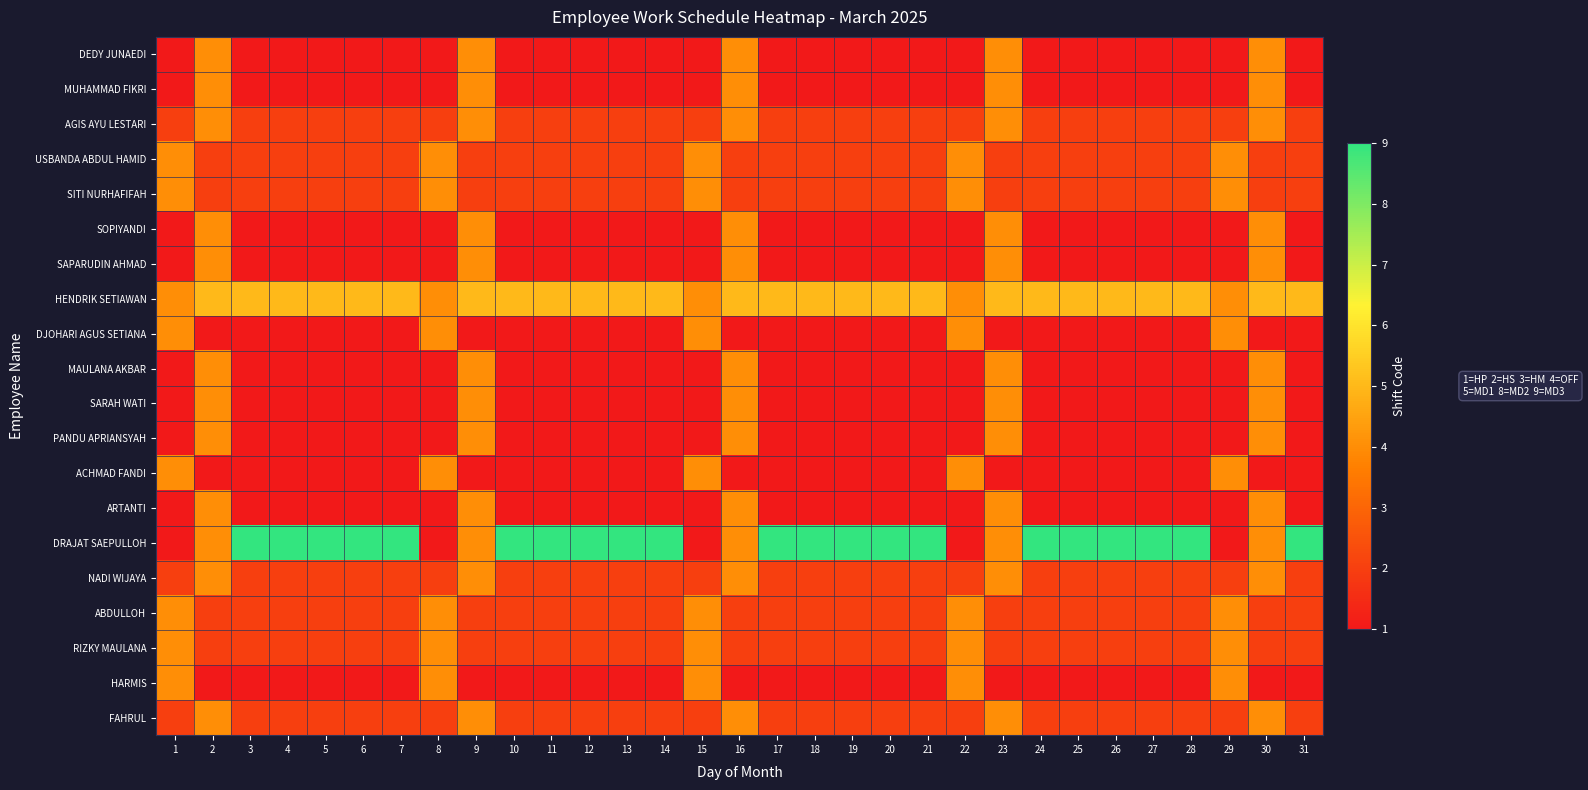

Reading left to right, extract all data points from this chart.

DEDY JUNAEDI: 1=1	2=4	3=1	4=1	5=1	6=1	7=1	8=1	9=4	10=1	11=1	12=1	13=1	14=1	15=1	16=4	17=1	18=1	19=1	20=1	21=1	22=1	23=4	24=1	25=1	26=1	27=1	28=1	29=1	30=4	31=1
MUHAMMAD FIKRI: 1=1	2=4	3=1	4=1	5=1	6=1	7=1	8=1	9=4	10=1	11=1	12=1	13=1	14=1	15=1	16=4	17=1	18=1	19=1	20=1	21=1	22=1	23=4	24=1	25=1	26=1	27=1	28=1	29=1	30=4	31=1
AGIS AYU LESTARI: 1=2	2=4	3=2	4=2	5=2	6=2	7=2	8=2	9=4	10=2	11=2	12=2	13=2	14=2	15=2	16=4	17=2	18=2	19=2	20=2	21=2	22=2	23=4	24=2	25=2	26=2	27=2	28=2	29=2	30=4	31=2
USBANDA ABDUL HAMID: 1=4	2=2	3=2	4=2	5=2	6=2	7=2	8=4	9=2	10=2	11=2	12=2	13=2	14=2	15=4	16=2	17=2	18=2	19=2	20=2	21=2	22=4	23=2	24=2	25=2	26=2	27=2	28=2	29=4	30=2	31=2
SITI NURHAFIFAH: 1=4	2=2	3=2	4=2	5=2	6=2	7=2	8=4	9=2	10=2	11=2	12=2	13=2	14=2	15=4	16=2	17=2	18=2	19=2	20=2	21=2	22=4	23=2	24=2	25=2	26=2	27=2	28=2	29=4	30=2	31=2
SOPIYANDI: 1=1	2=4	3=1	4=1	5=1	6=1	7=1	8=1	9=4	10=1	11=1	12=1	13=1	14=1	15=1	16=4	17=1	18=1	19=1	20=1	21=1	22=1	23=4	24=1	25=1	26=1	27=1	28=1	29=1	30=4	31=1
SAPARUDIN AHMAD: 1=1	2=4	3=1	4=1	5=1	6=1	7=1	8=1	9=4	10=1	11=1	12=1	13=1	14=1	15=1	16=4	17=1	18=1	19=1	20=1	21=1	22=1	23=4	24=1	25=1	26=1	27=1	28=1	29=1	30=4	31=1
HENDRIK SETIAWAN: 1=4	2=5	3=5	4=5	5=5	6=5	7=5	8=4	9=5	10=5	11=5	12=5	13=5	14=5	15=4	16=5	17=5	18=5	19=5	20=5	21=5	22=4	23=5	24=5	25=5	26=5	27=5	28=5	29=4	30=5	31=5
DJOHARI AGUS SETIANA: 1=4	2=1	3=1	4=1	5=1	6=1	7=1	8=4	9=1	10=1	11=1	12=1	13=1	14=1	15=4	16=1	17=1	18=1	19=1	20=1	21=1	22=4	23=1	24=1	25=1	26=1	27=1	28=1	29=4	30=1	31=1
MAULANA AKBAR: 1=1	2=4	3=1	4=1	5=1	6=1	7=1	8=1	9=4	10=1	11=1	12=1	13=1	14=1	15=1	16=4	17=1	18=1	19=1	20=1	21=1	22=1	23=4	24=1	25=1	26=1	27=1	28=1	29=1	30=4	31=1
SARAH WATI: 1=1	2=4	3=1	4=1	5=1	6=1	7=1	8=1	9=4	10=1	11=1	12=1	13=1	14=1	15=1	16=4	17=1	18=1	19=1	20=1	21=1	22=1	23=4	24=1	25=1	26=1	27=1	28=1	29=1	30=4	31=1
PANDU APRIANSYAH: 1=1	2=4	3=1	4=1	5=1	6=1	7=1	8=1	9=4	10=1	11=1	12=1	13=1	14=1	15=1	16=4	17=1	18=1	19=1	20=1	21=1	22=1	23=4	24=1	25=1	26=1	27=1	28=1	29=1	30=4	31=1
ACHMAD FANDI: 1=4	2=1	3=1	4=1	5=1	6=1	7=1	8=4	9=1	10=1	11=1	12=1	13=1	14=1	15=4	16=1	17=1	18=1	19=1	20=1	21=1	22=4	23=1	24=1	25=1	26=1	27=1	28=1	29=4	30=1	31=1
ARTANTI: 1=1	2=4	3=1	4=1	5=1	6=1	7=1	8=1	9=4	10=1	11=1	12=1	13=1	14=1	15=1	16=4	17=1	18=1	19=1	20=1	21=1	22=1	23=4	24=1	25=1	26=1	27=1	28=1	29=1	30=4	31=1
DRAJAT SAEPULLOH: 1=1	2=4	3=9	4=9	5=9	6=9	7=9	8=1	9=4	10=9	11=9	12=9	13=9	14=9	15=1	16=4	17=9	18=9	19=9	20=9	21=9	22=1	23=4	24=9	25=9	26=9	27=9	28=9	29=1	30=4	31=9
NADI WIJAYA: 1=2	2=4	3=2	4=2	5=2	6=2	7=2	8=2	9=4	10=2	11=2	12=2	13=2	14=2	15=2	16=4	17=2	18=2	19=2	20=2	21=2	22=2	23=4	24=2	25=2	26=2	27=2	28=2	29=2	30=4	31=2
ABDULLOH: 1=4	2=2	3=2	4=2	5=2	6=2	7=2	8=4	9=2	10=2	11=2	12=2	13=2	14=2	15=4	16=2	17=2	18=2	19=2	20=2	21=2	22=4	23=2	24=2	25=2	26=2	27=2	28=2	29=4	30=2	31=2
RIZKY MAULANA: 1=4	2=2	3=2	4=2	5=2	6=2	7=2	8=4	9=2	10=2	11=2	12=2	13=2	14=2	15=4	16=2	17=2	18=2	19=2	20=2	21=2	22=4	23=2	24=2	25=2	26=2	27=2	28=2	29=4	30=2	31=2
HARMIS: 1=4	2=1	3=1	4=1	5=1	6=1	7=1	8=4	9=1	10=1	11=1	12=1	13=1	14=1	15=4	16=1	17=1	18=1	19=1	20=1	21=1	22=4	23=1	24=1	25=1	26=1	27=1	28=1	29=4	30=1	31=1
FAHRUL: 1=2	2=4	3=2	4=2	5=2	6=2	7=2	8=2	9=4	10=2	11=2	12=2	13=2	14=2	15=2	16=4	17=2	18=2	19=2	20=2	21=2	22=2	23=4	24=2	25=2	26=2	27=2	28=2	29=2	30=4	31=2